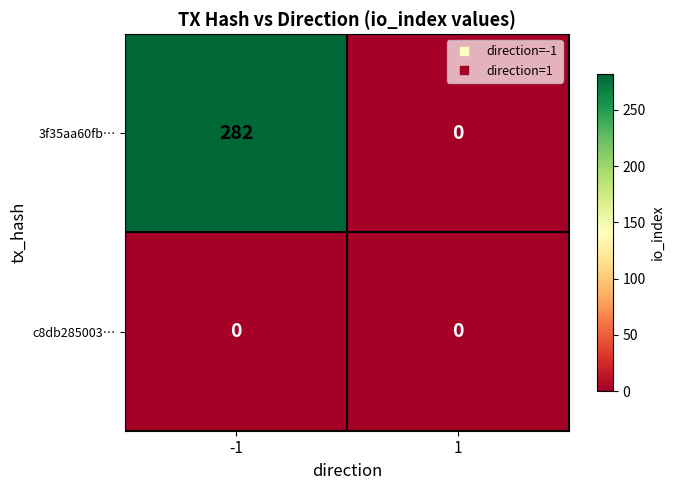

How many series are shown in this chart?

2